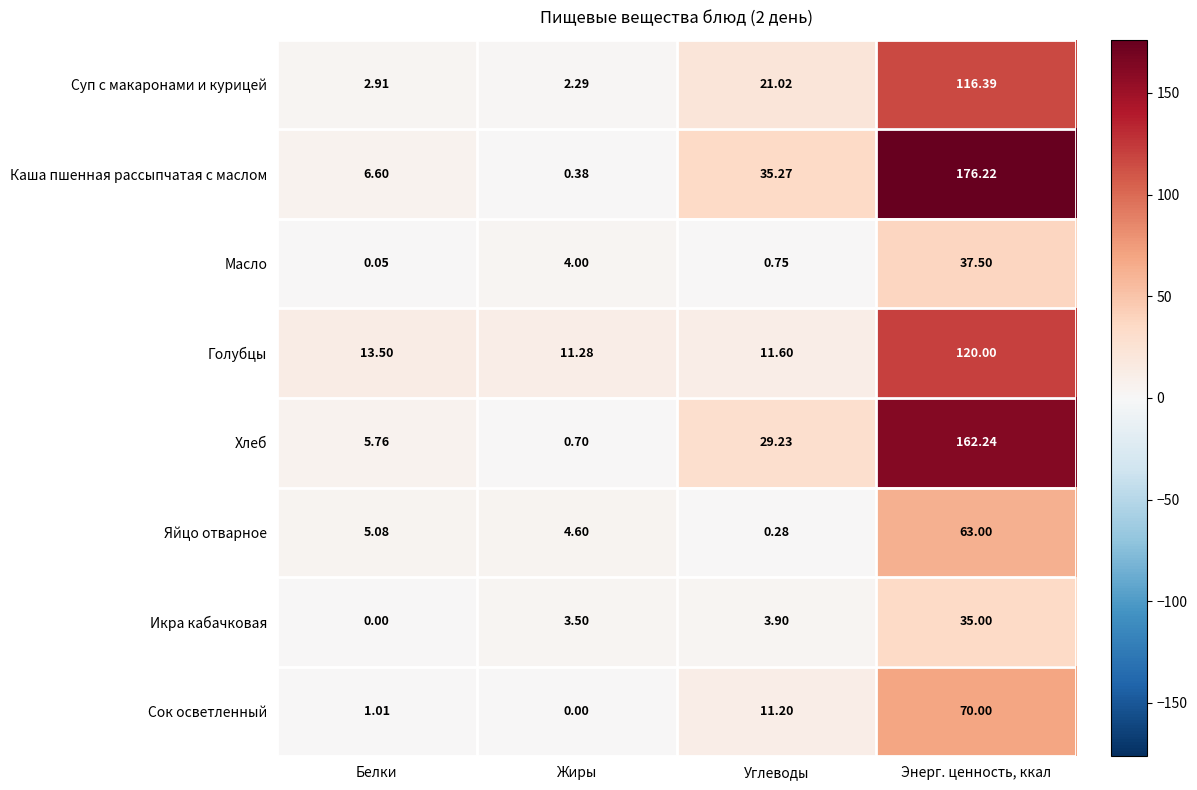

At how many categories does at least one series exceed 27?

2